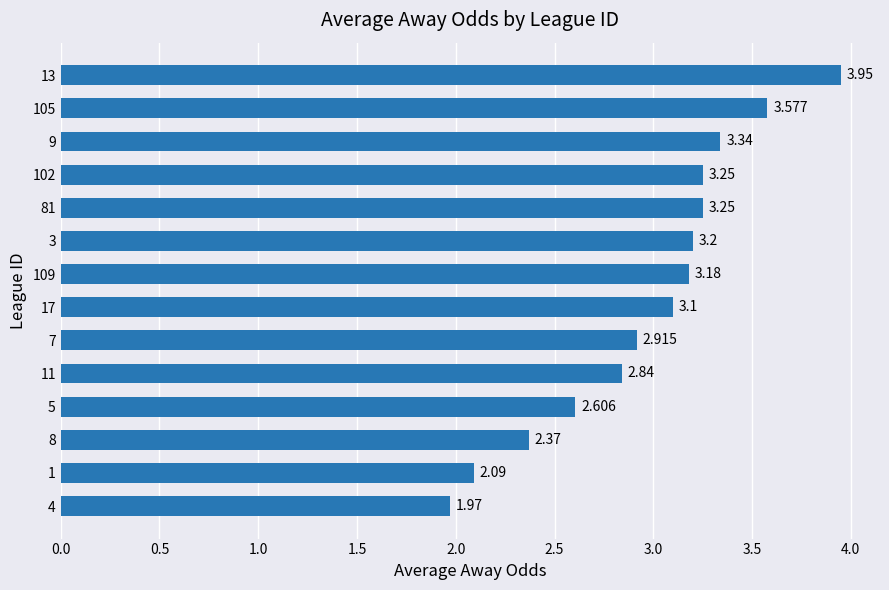

How many values exceed 3?

8